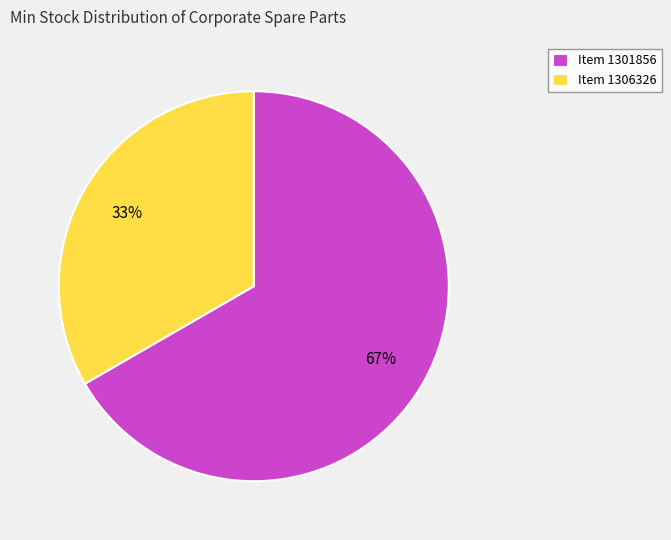

Which category has the biggest portion of the pie?

Item 1301856